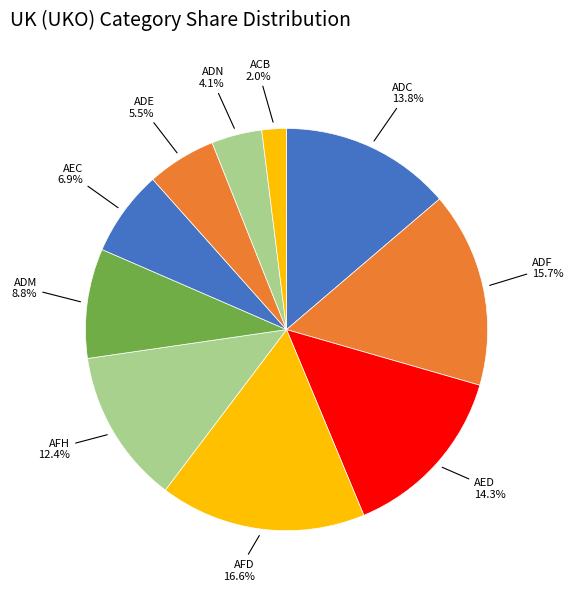

Rank the categories by value from highest to lowest.

UK (UKO)AFD, UK (UKO)ADF, UK (UKO)AED, UK (UKO)ADC, UK (UKO)AFH, UK (UKO)ADM, UK (UKO)AEC, UK (UKO)ADE, UK (UKO)ADN, UK (UKO)ACB